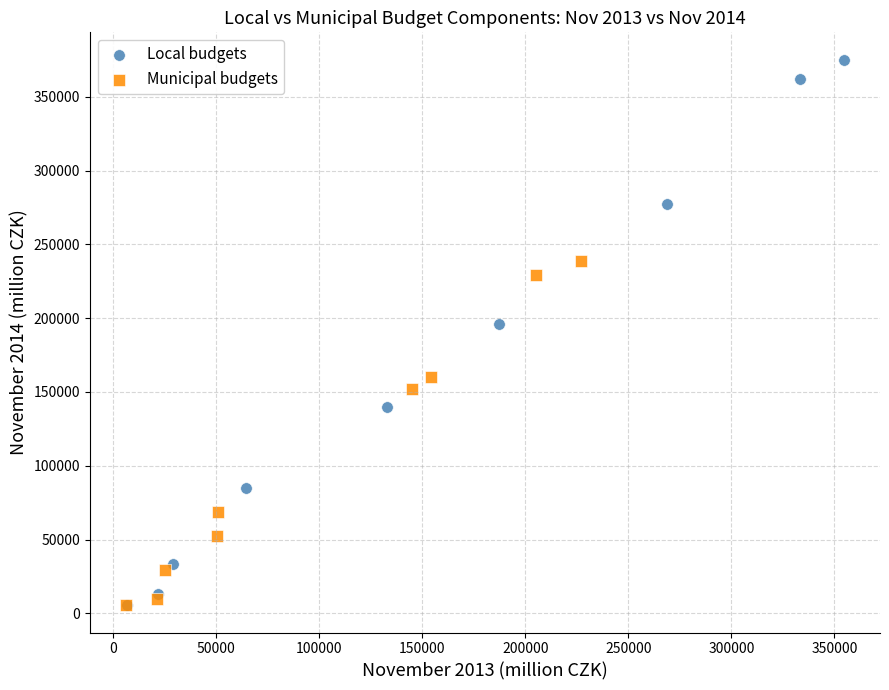

Which series contains the highest Y value?

Local budgets